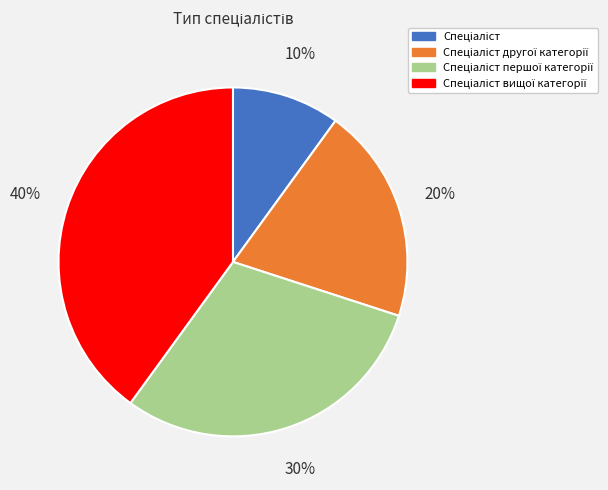

Is there any slice that represents more than half of the pie?

No